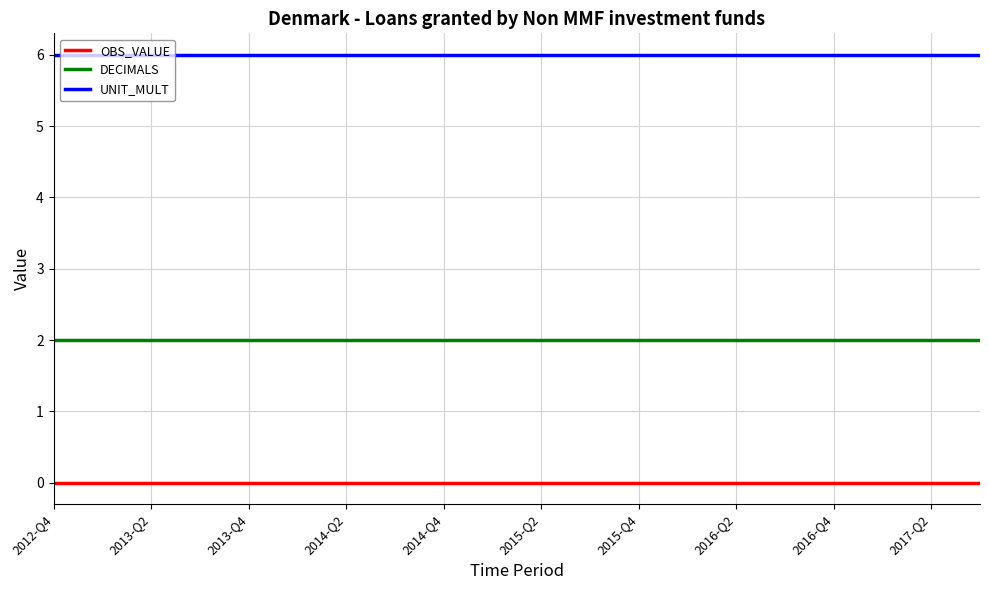

True or false: UNIT_MULT and DECIMALS intersect in this chart.

False